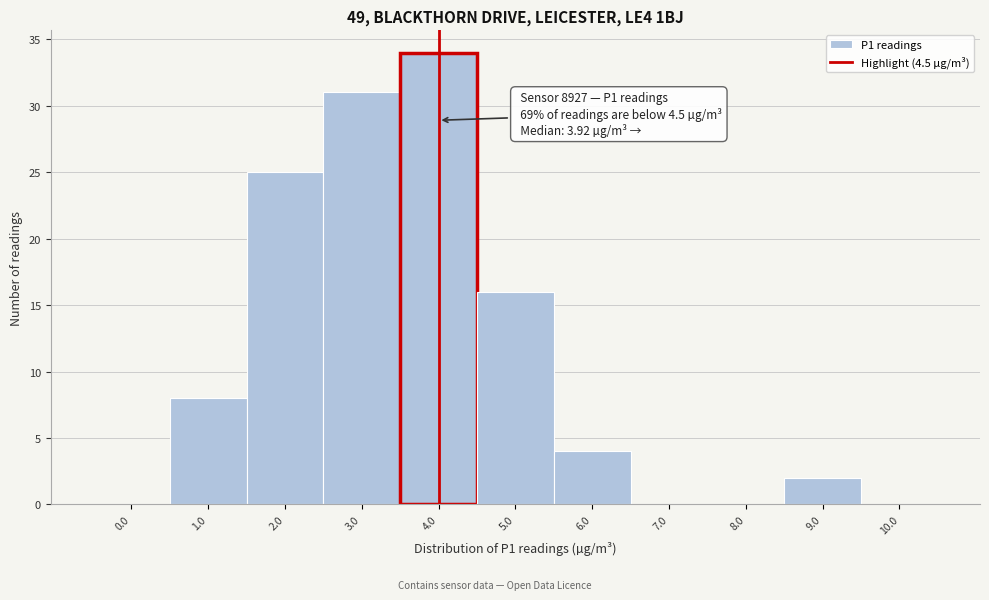

Reading left to right, what are all the values shown in this chart?

0.0=0	1.0=8	2.0=25	3.0=31	4.0=34	5.0=16	6.0=4	7.0=0	8.0=0	9.0=2	10.0=0